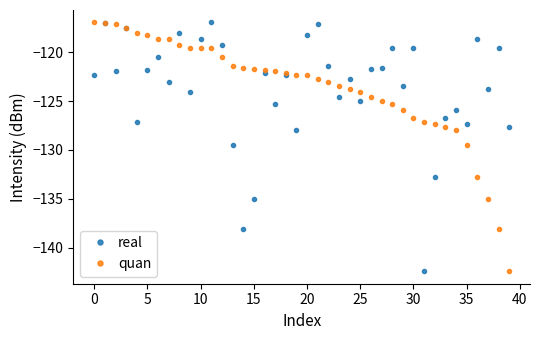

What is the value of the real point at the 28th from the left?

-121.6